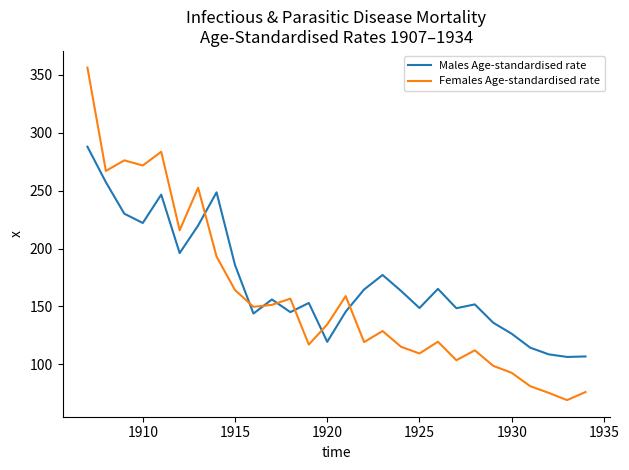

Which series has the widest spread of values?

Females Age-standardised rate